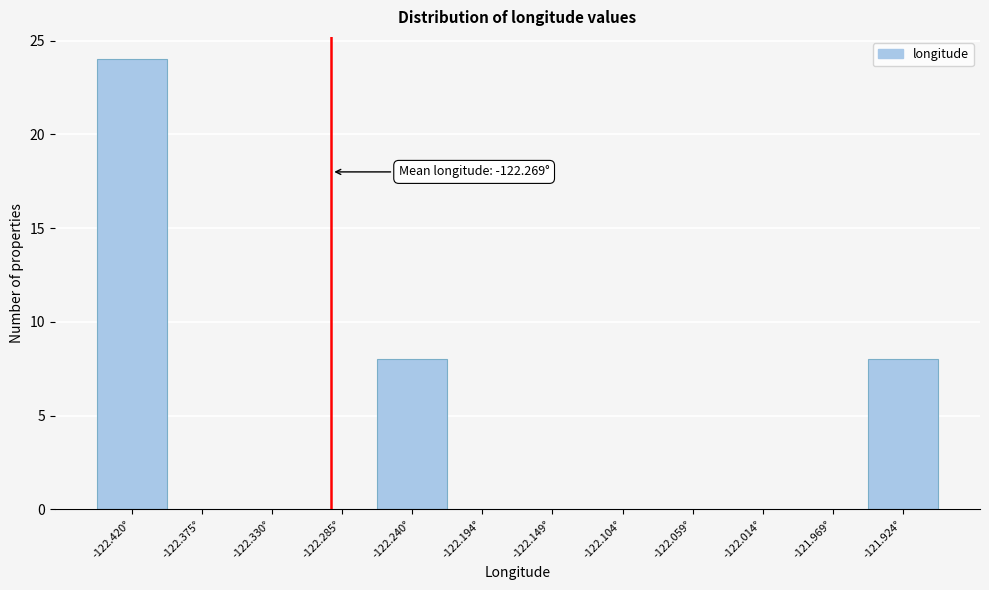

Reading left to right, extract all data points from this chart.

-122.420°=24	-122.375°=0	-122.330°=0	-122.285°=0	-122.240°=8	-122.194°=0	-122.149°=0	-122.104°=0	-122.059°=0	-122.014°=0	-121.969°=0	-121.924°=8